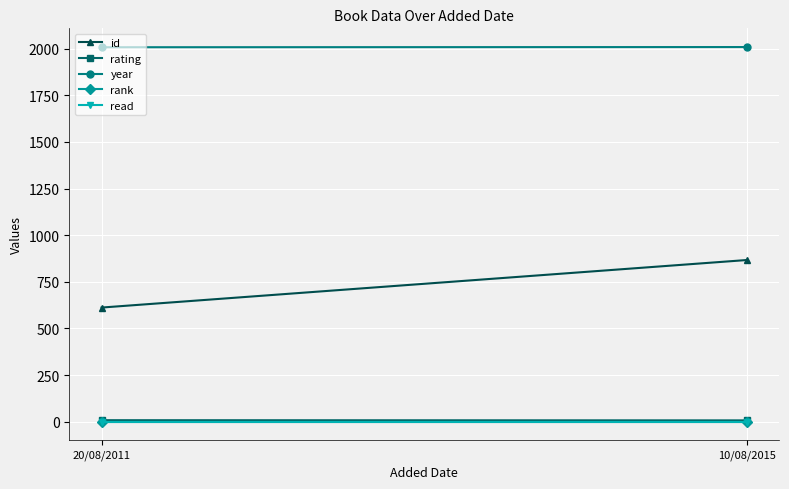

What is the total value across all series at 10/08/2015?

2885